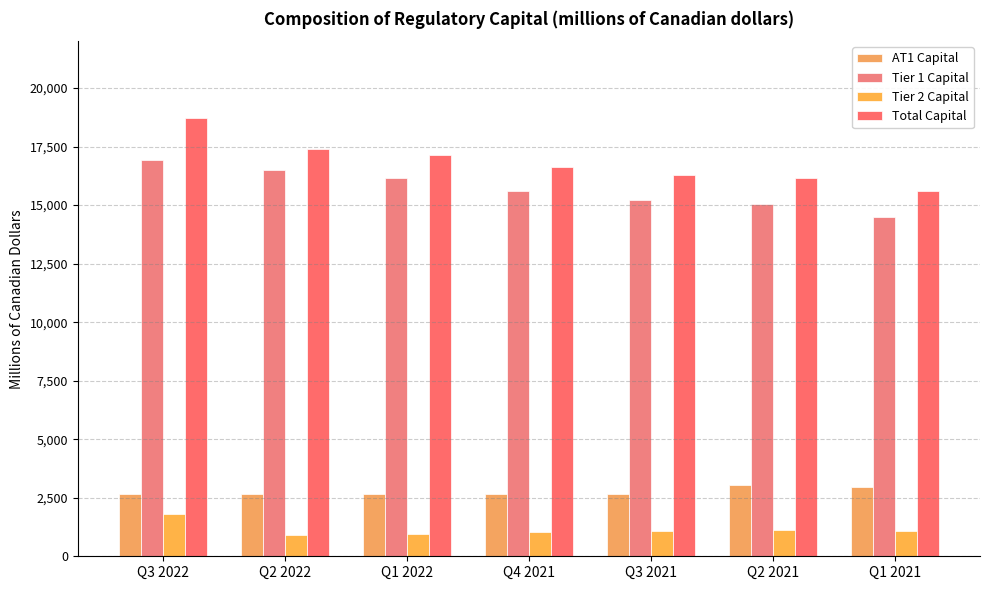

At which label is Total Capital closest to 17161?

Q1 2022